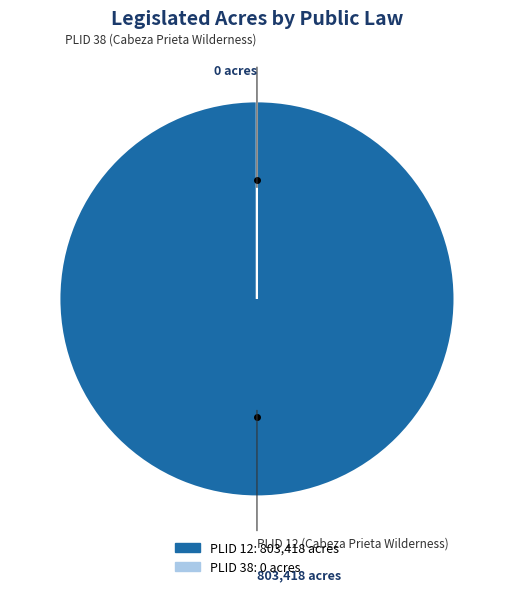

Is there any slice that represents more than half of the pie?

Yes